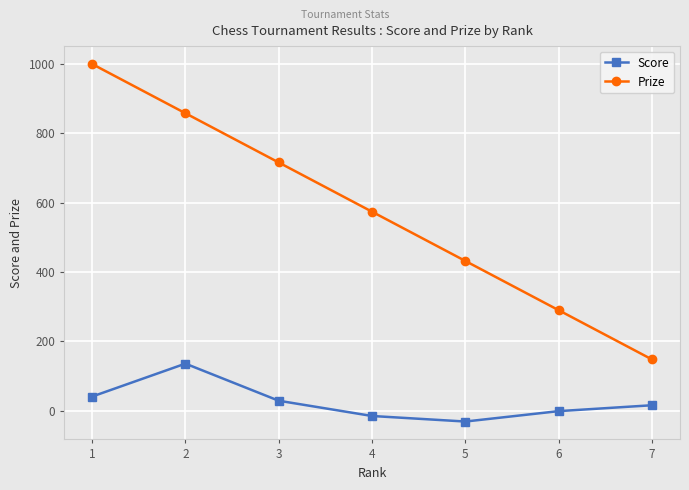

Where is Score nearest to the value 52?

1